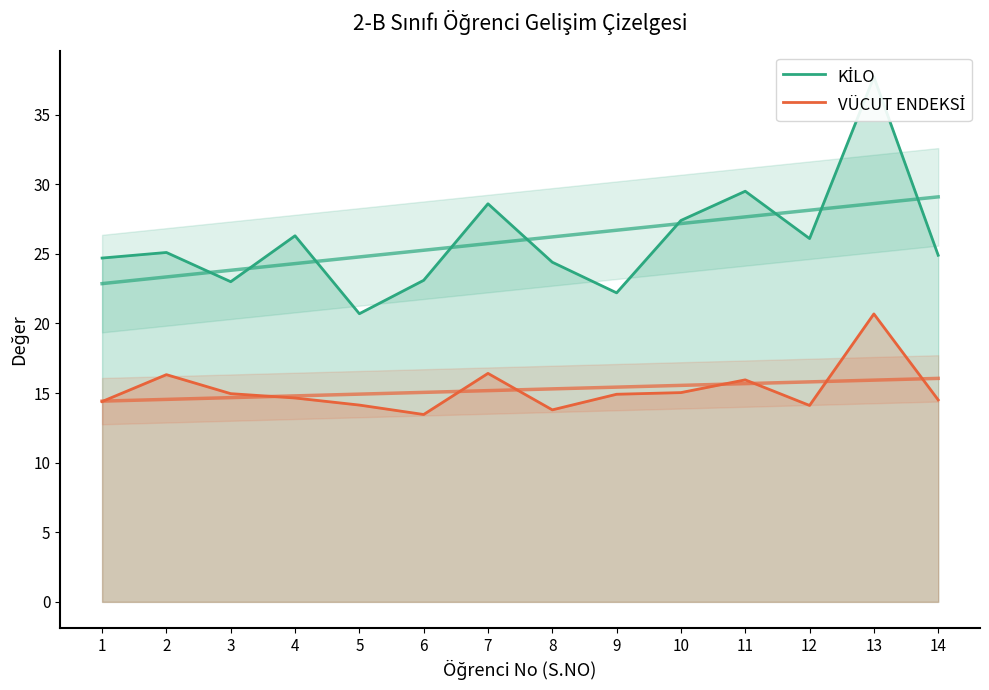

Which has a higher value, 14 or 13?

13